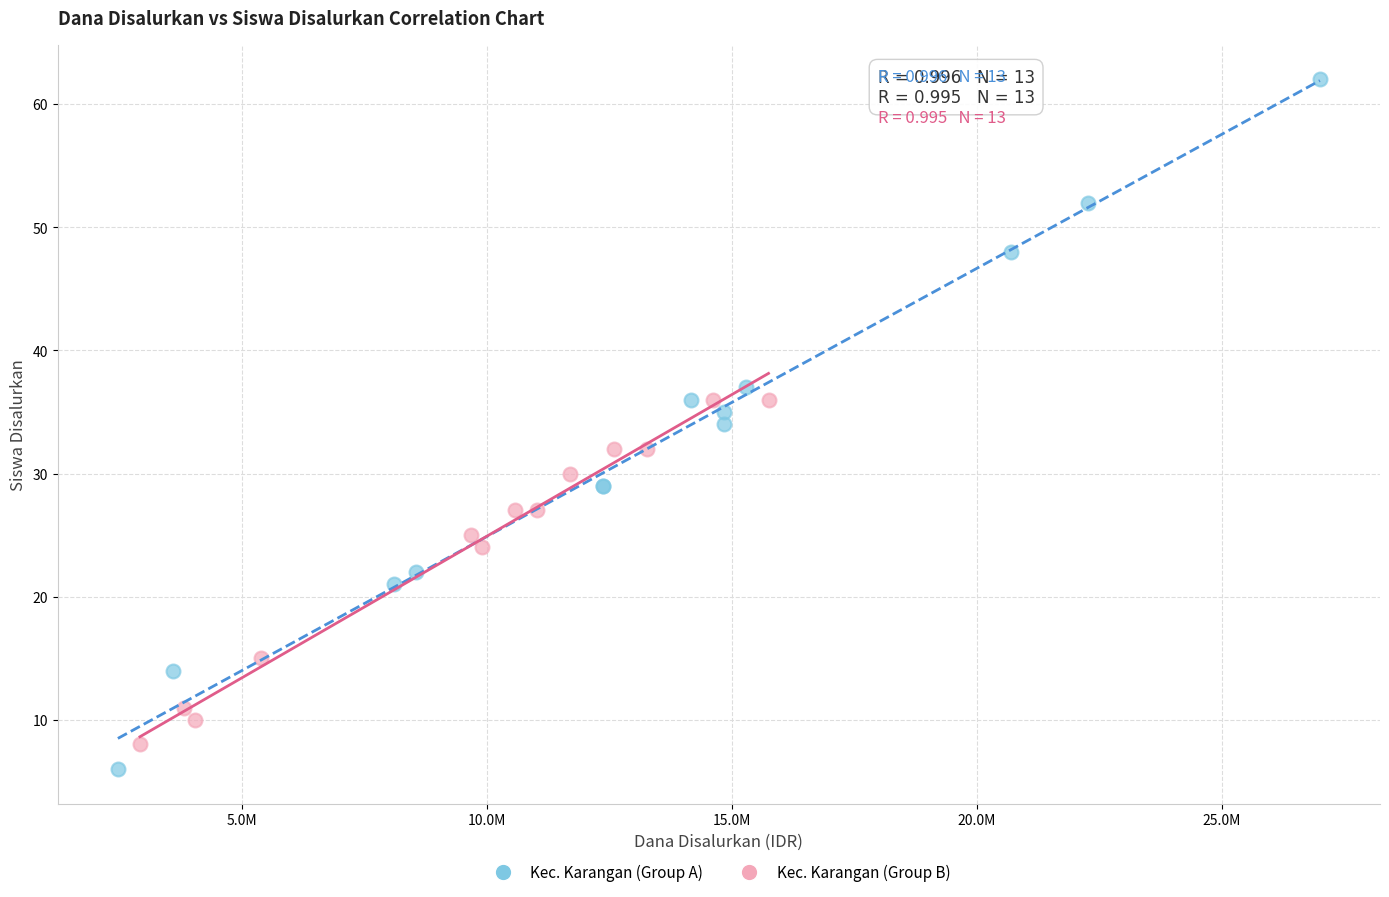

Which series contains the highest Y value?

Kec. Karangan (Group A)